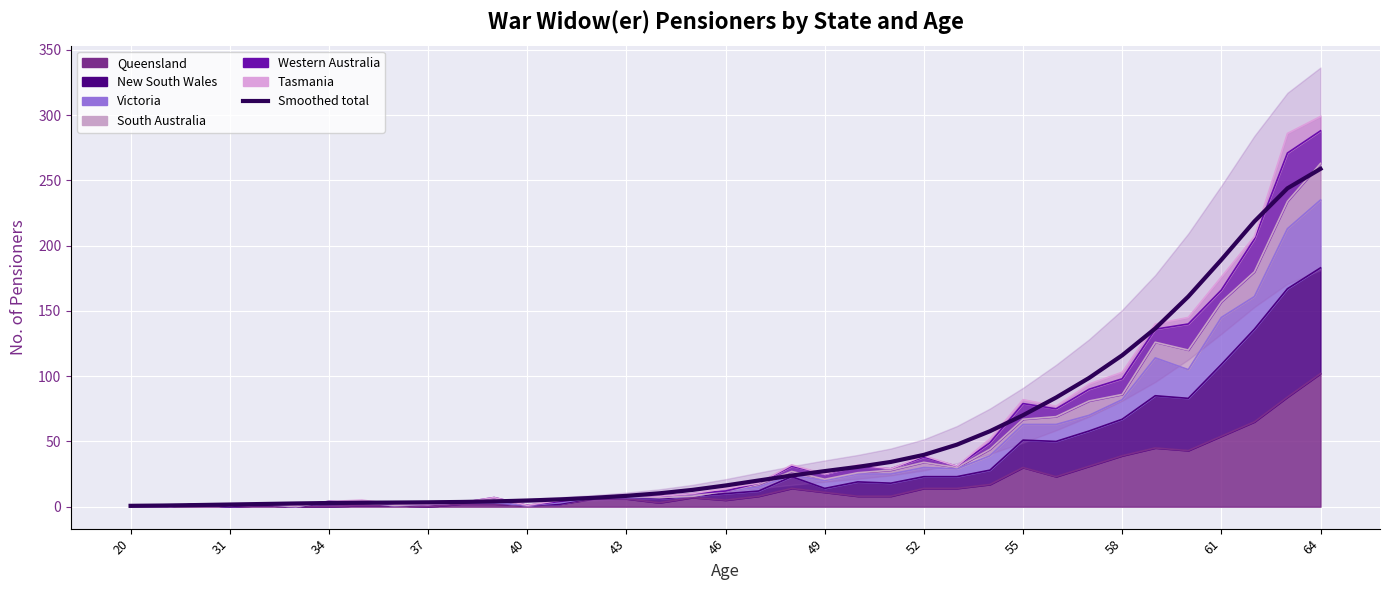

Which has a higher value, 31 or 31?

31